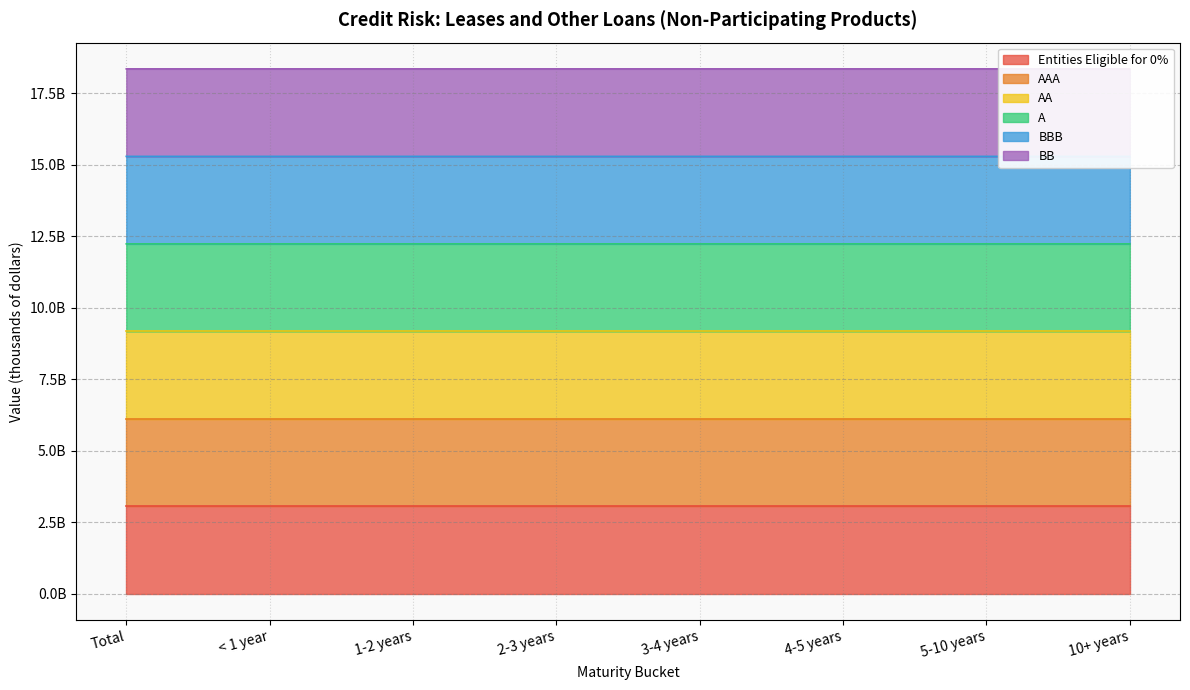

What is the total value across all series at 2-3 years?

64.3